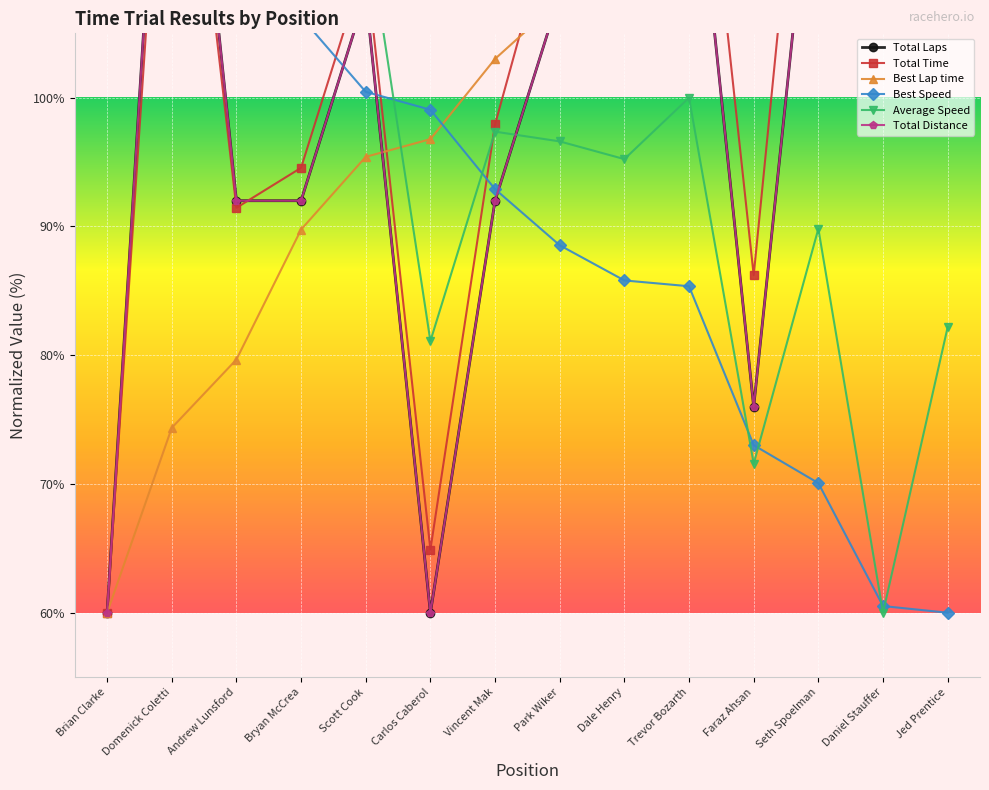

Which series has the widest spread of values?

Total Time